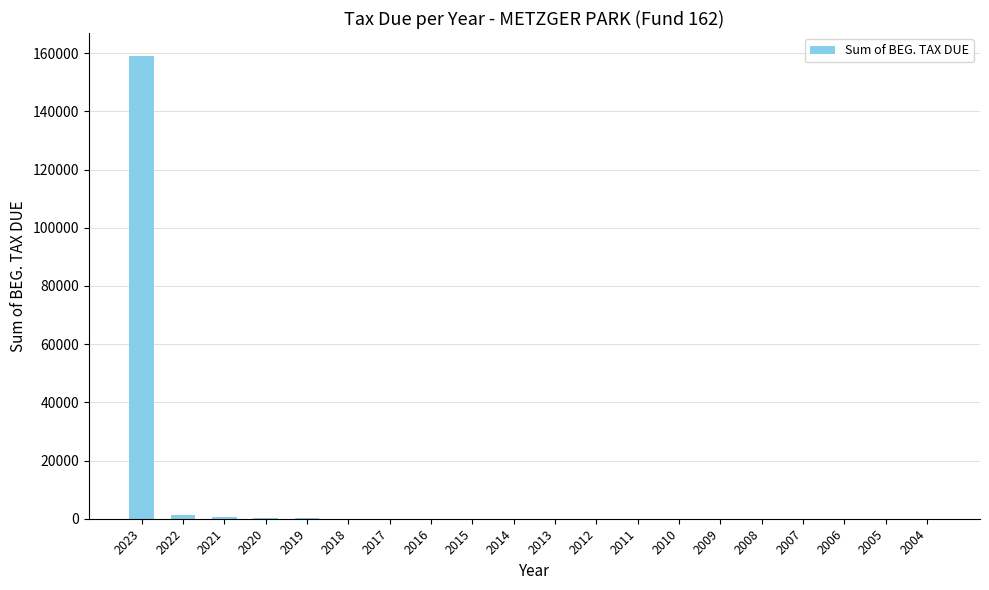

What is the sum of all values?

161327.2